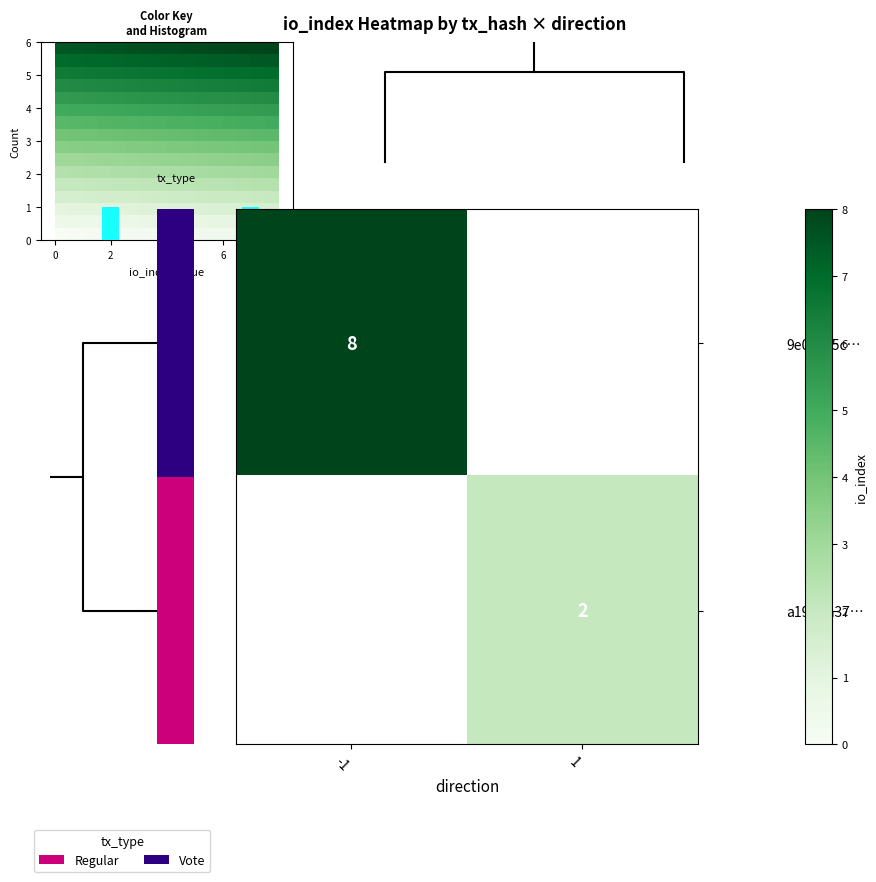

How many categories are shown in the chart?

2